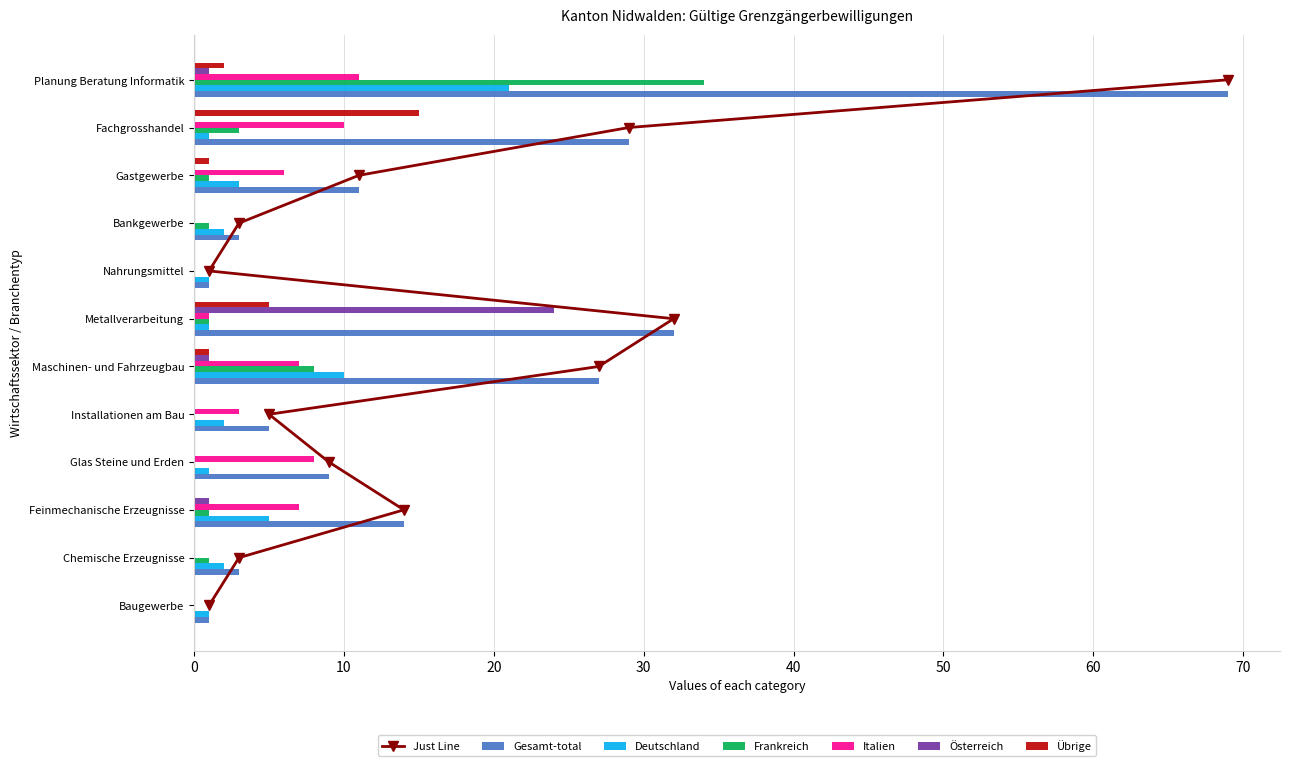

What is the value of the Italien bar at the 3rd from the left?

7